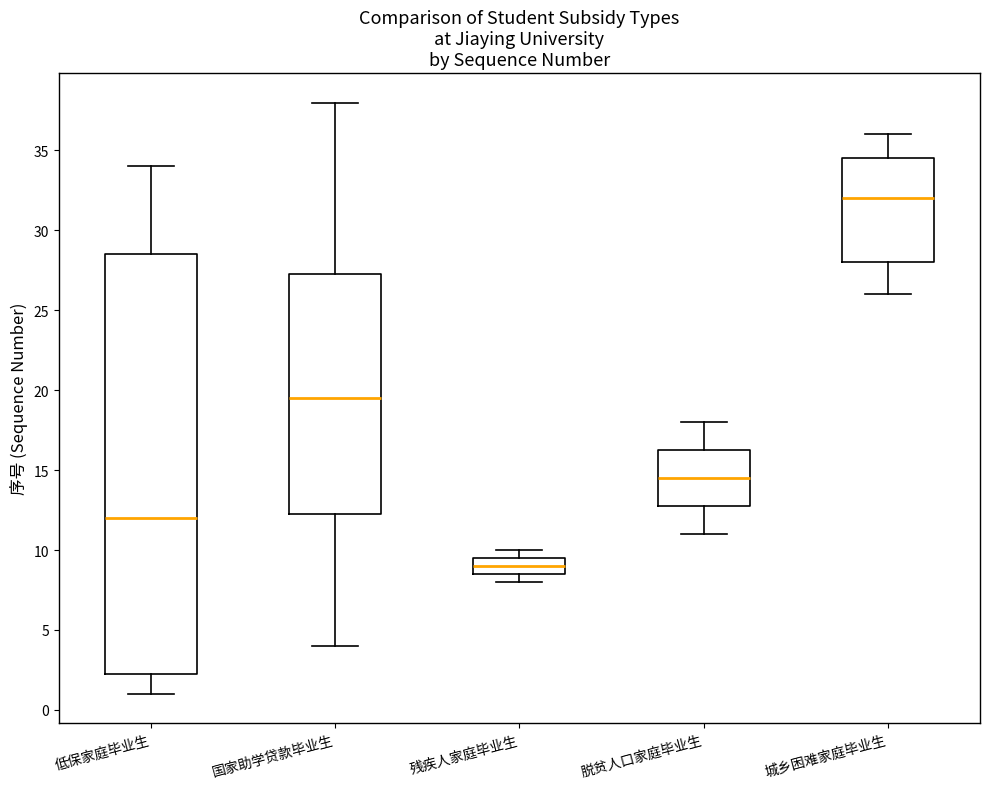

Reading left to right, transcribe this box plot: for each box, give where its median line is, the range the box spans, and where its two whiskers end, as read against the y-axis. The values are not printed on the chart, so give them approximately, as read against the axis.

低保家庭毕业生: median 12.0, box 2.5 to 28.5, whiskers 1.0 to 34.0
国家助学贷款毕业生: median 19.5, box 12.5 to 27.5, whiskers 4.0 to 38.0
残疾人家庭毕业生: median 9.0, box 8.5 to 9.5, whiskers 8.0 to 10.0
脱贫人口家庭毕业生: median 14.5, box 13.0 to 16.5, whiskers 11.0 to 18.0
城乡困难家庭毕业生: median 32.0, box 28.0 to 34.5, whiskers 26.0 to 36.0